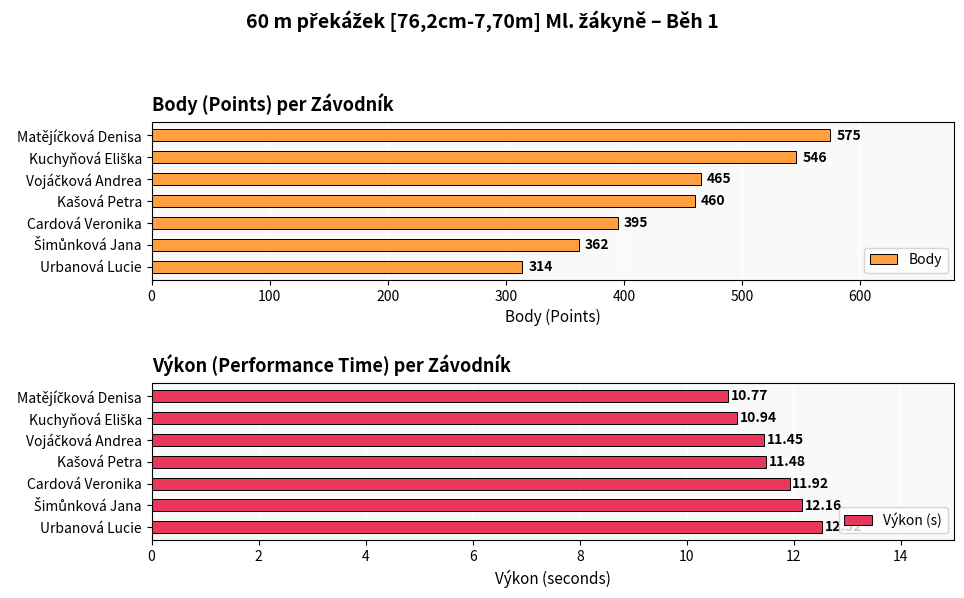

How many categories are shown in the chart?

7